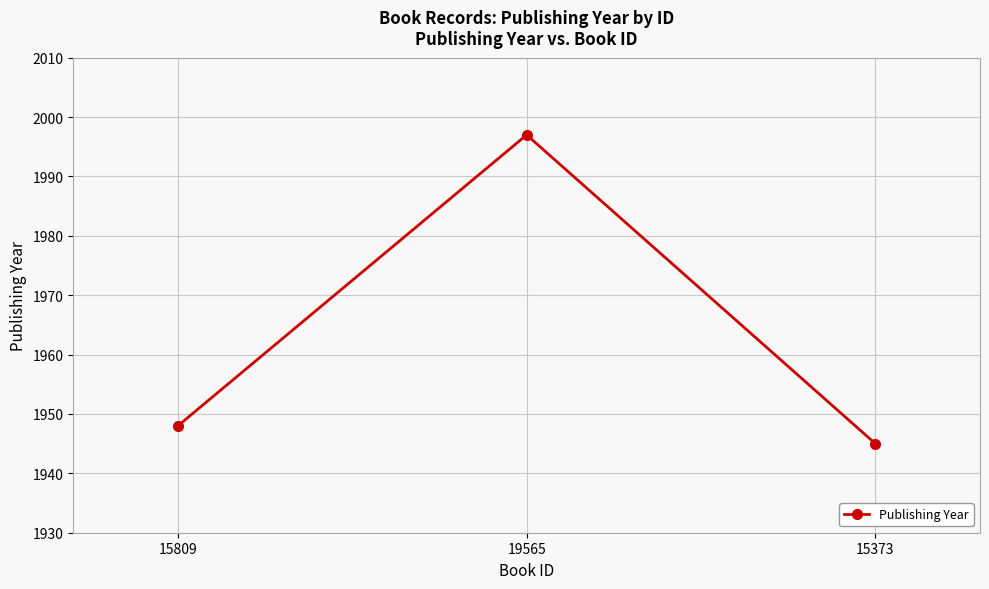

Rank the categories by value from highest to lowest.

19565, 15809, 15373